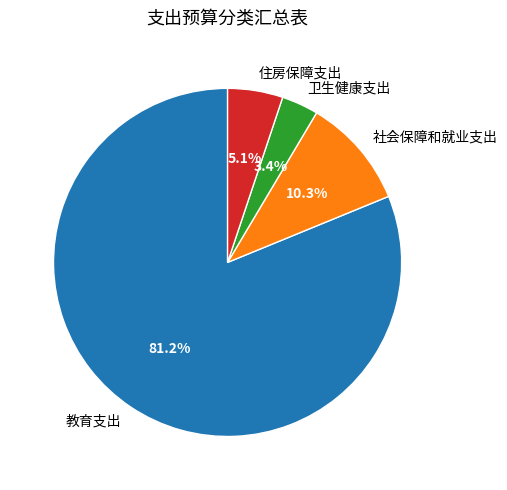

How many segments does this pie chart have?

4